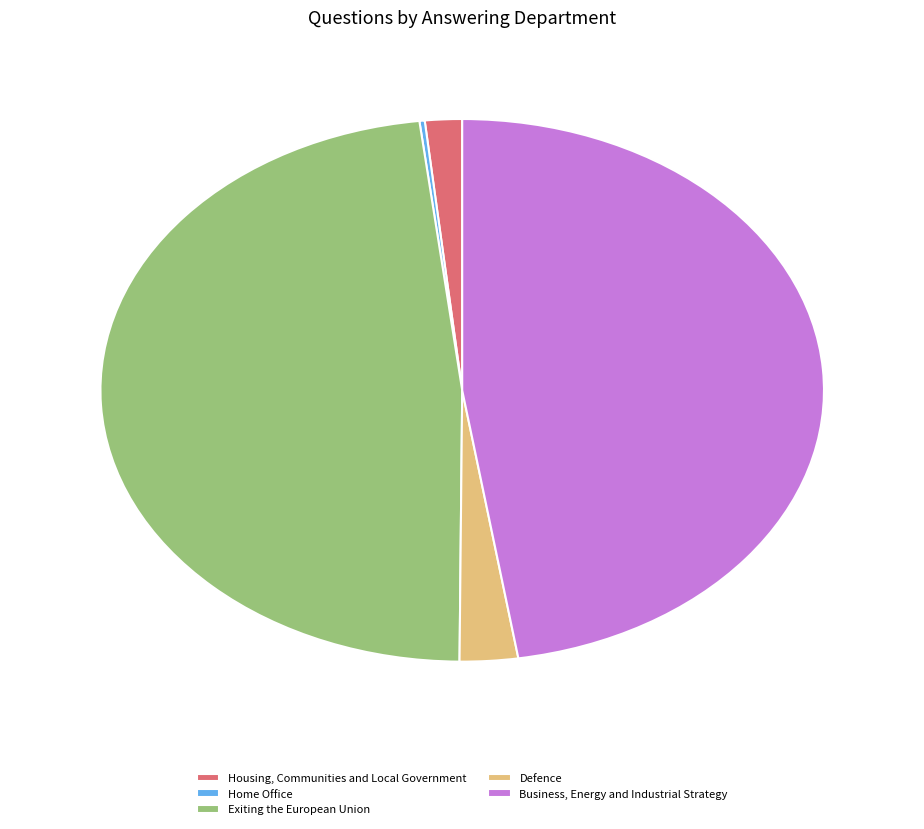

The Exiting the European Union slice represents 39% of the pie. True or false?

False